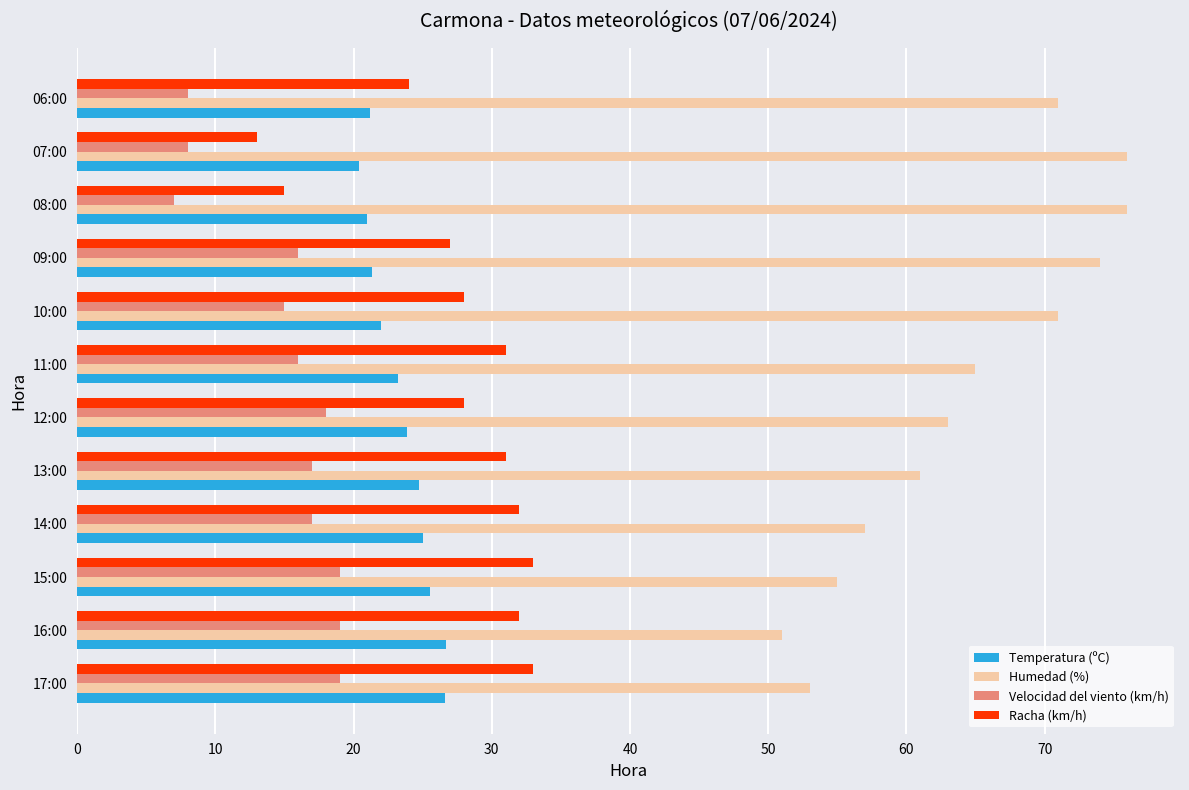

At 17:00, list the series in order from smallest to largest.

Velocidad del viento (km/h), Temperatura (ºC), Racha (km/h), Humedad (%)